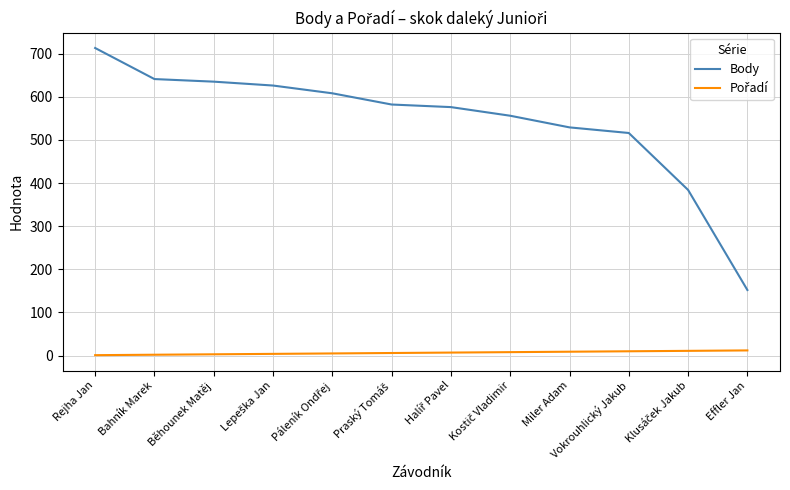

The value of Body at Vokrouhlický Jakub is 841. True or false?

False